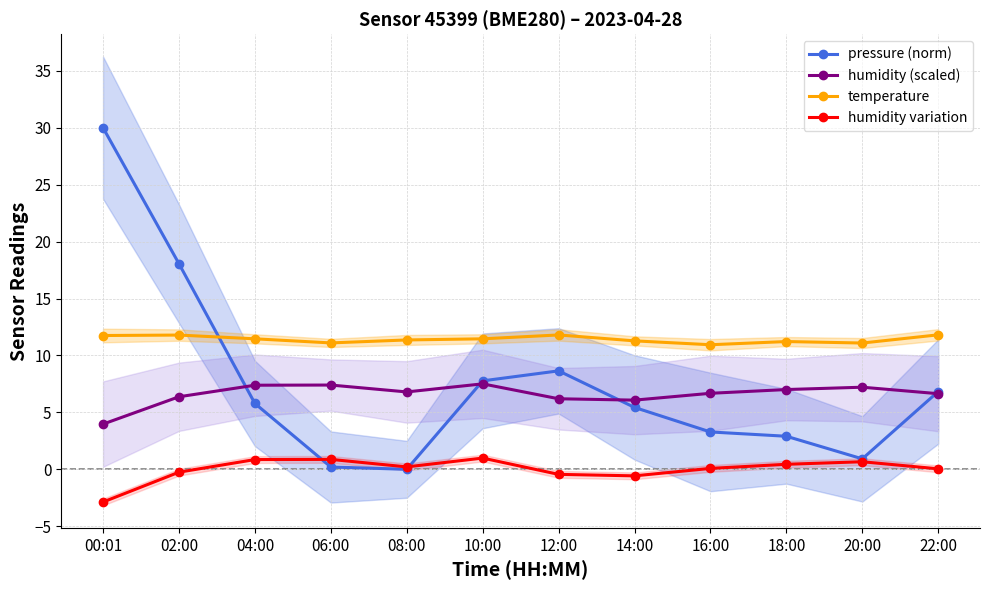

Which series has the largest range (max minus min)?

pressure (norm)